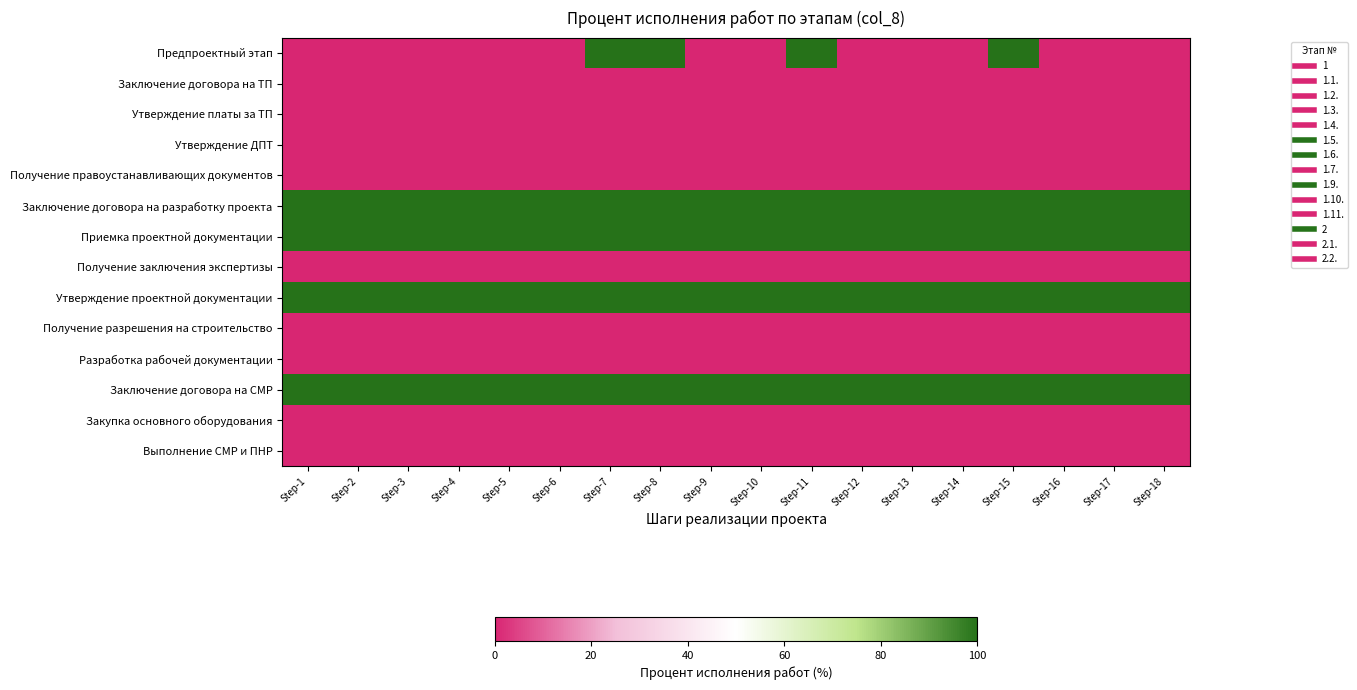

Which series changed the most between Step-7 and Step-17?

Предпроектный этап